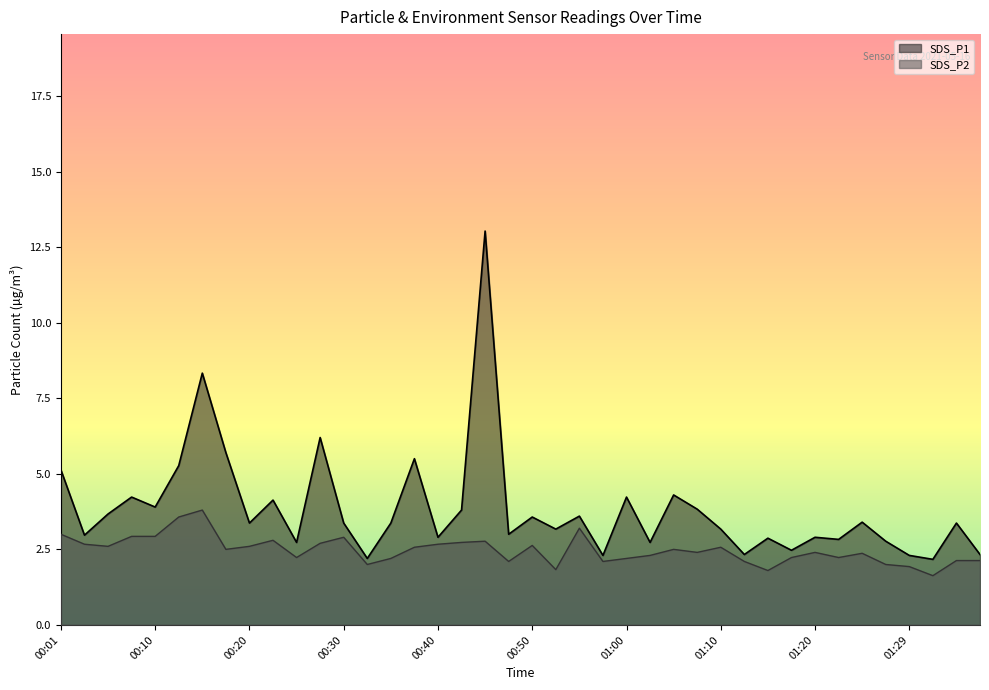

Does the chart display data point markers on the line(s)?

No